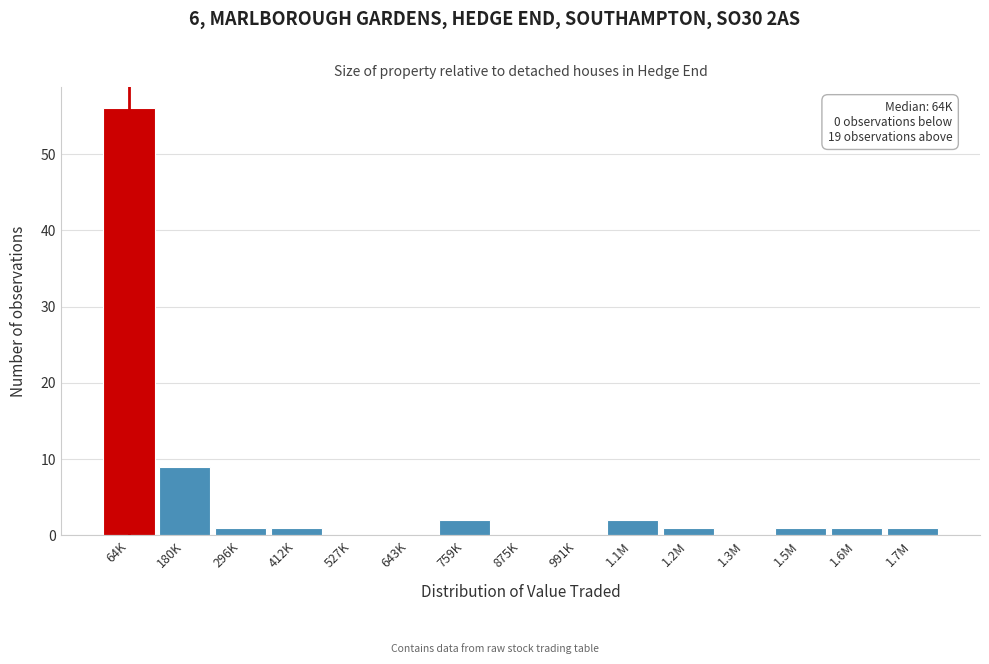

Reading left to right, transcribe all the data shown in this chart.

64K=56	180K=9	296K=1	412K=1	527K=0	643K=0	759K=2	875K=0	991K=0	1.1M=2	1.2M=1	1.3M=0	1.5M=1	1.6M=1	1.7M=1